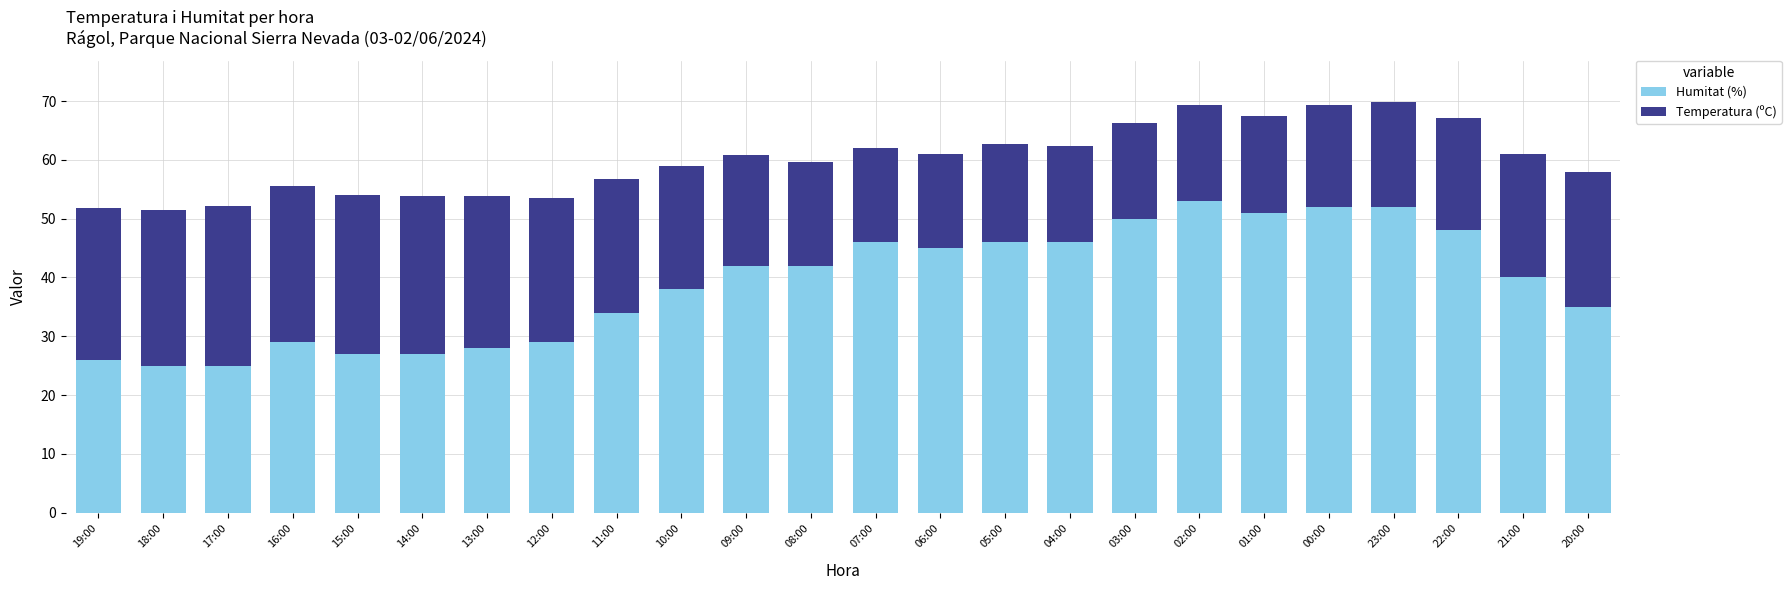

What is the average value of the Humitat (%) series?

39.0